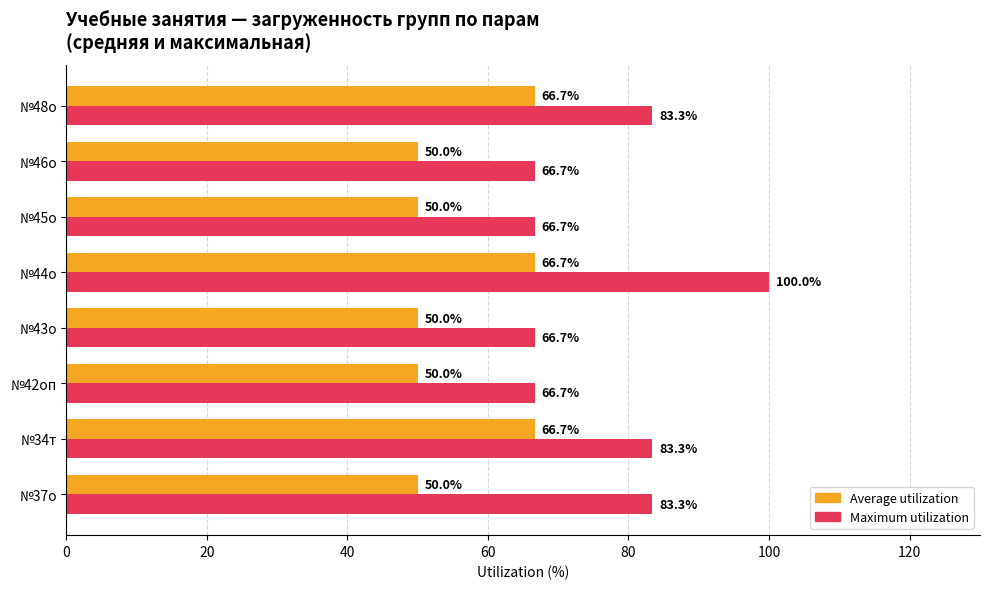

Which series has the largest total across all categories?

Maximum utilization